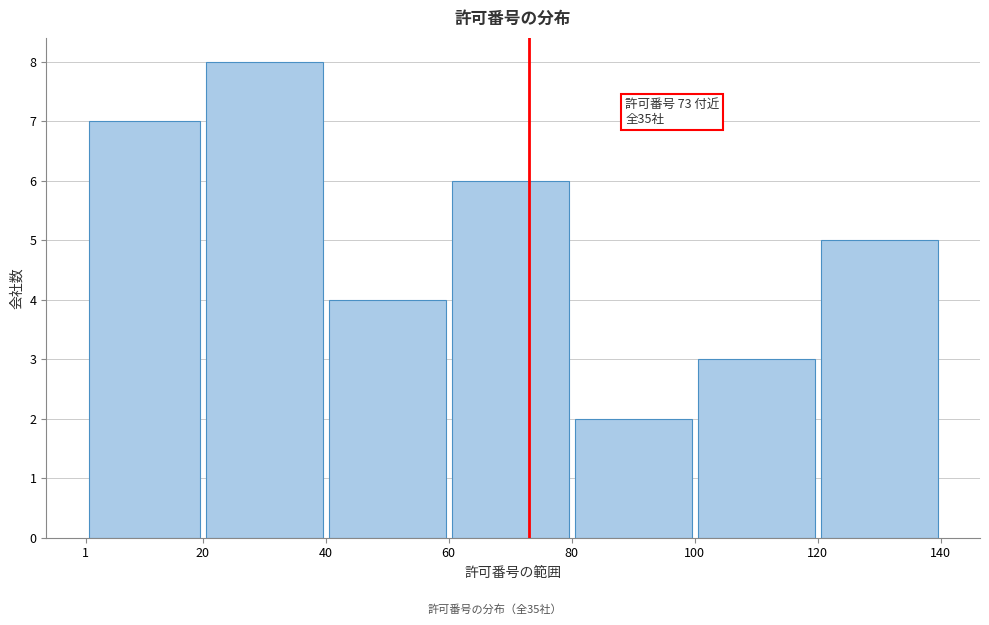

Over which range of the x-axis is the bar tallest?

20 to 40